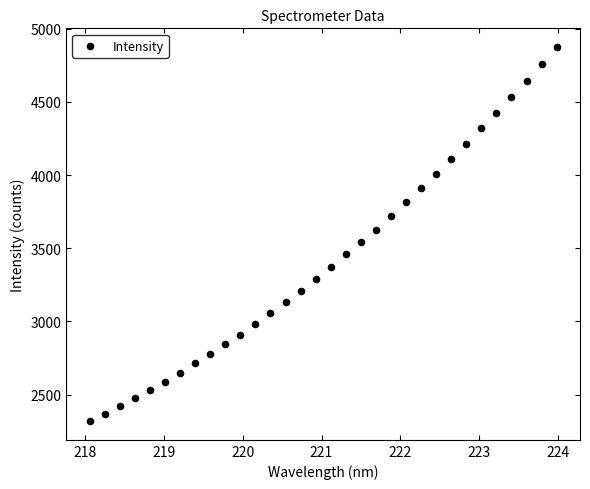

What is the range of X values (max minus min)?

5.9